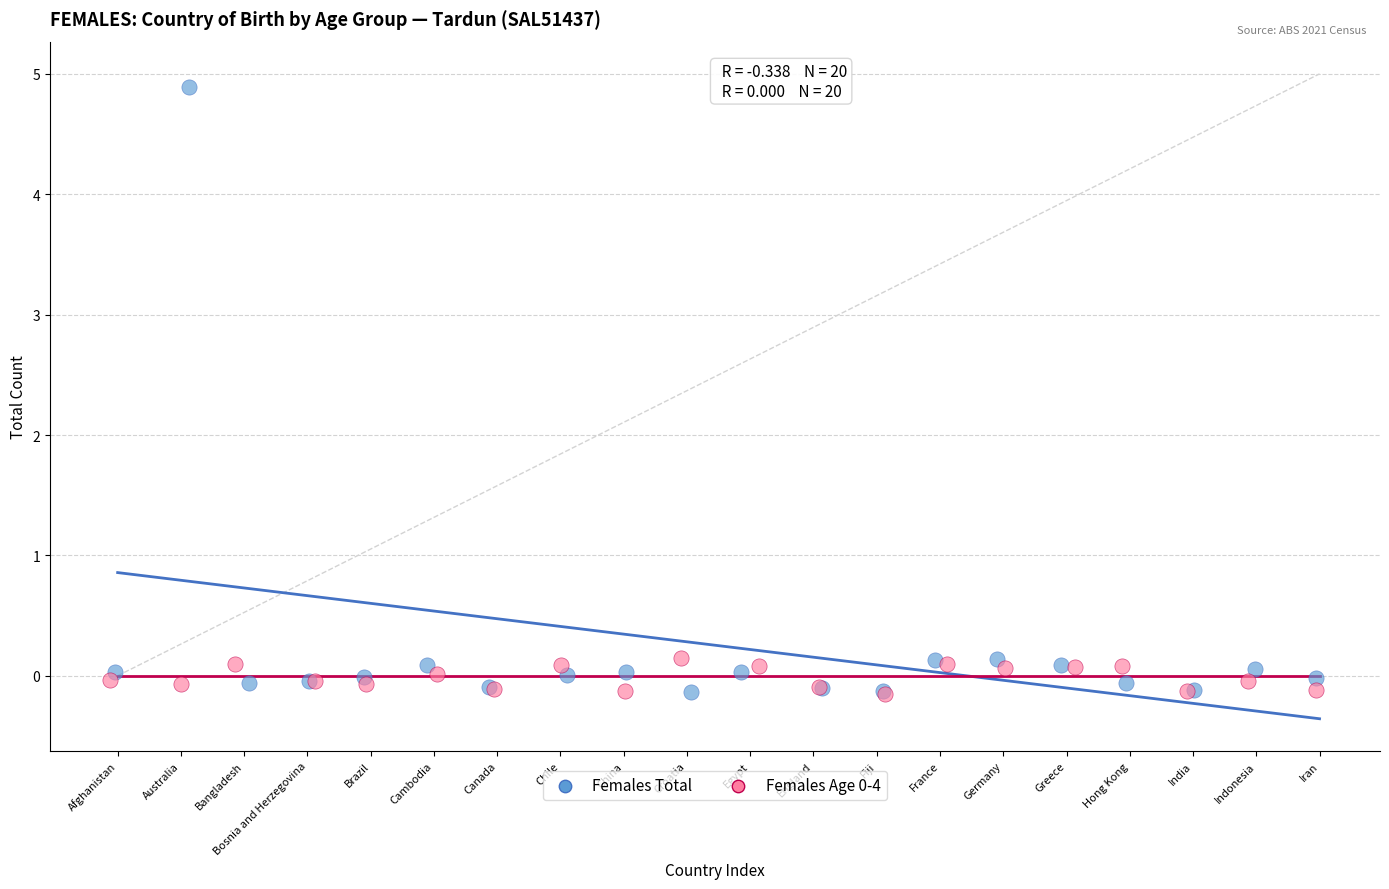

Which series reaches the maximum Y coordinate?

Females Total